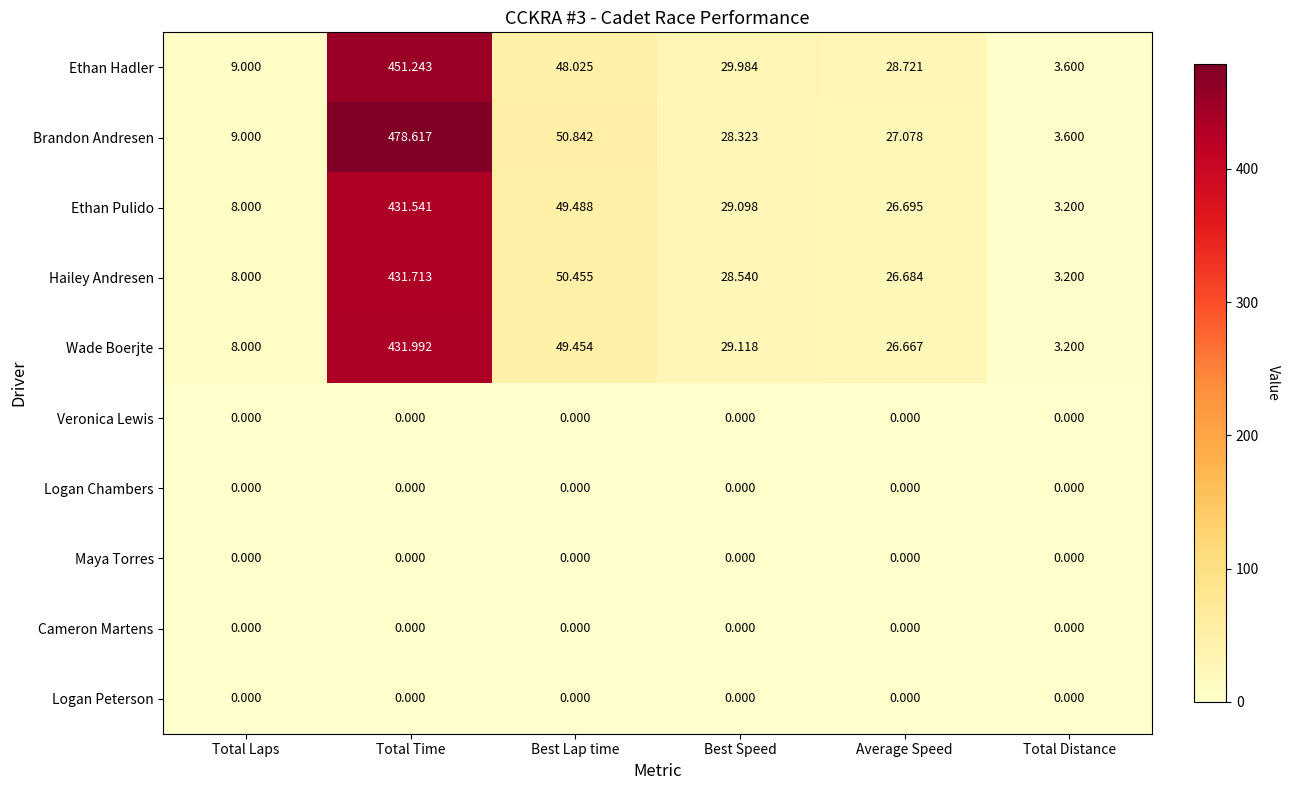

At which category is the sum across all series the highest?

Total Time